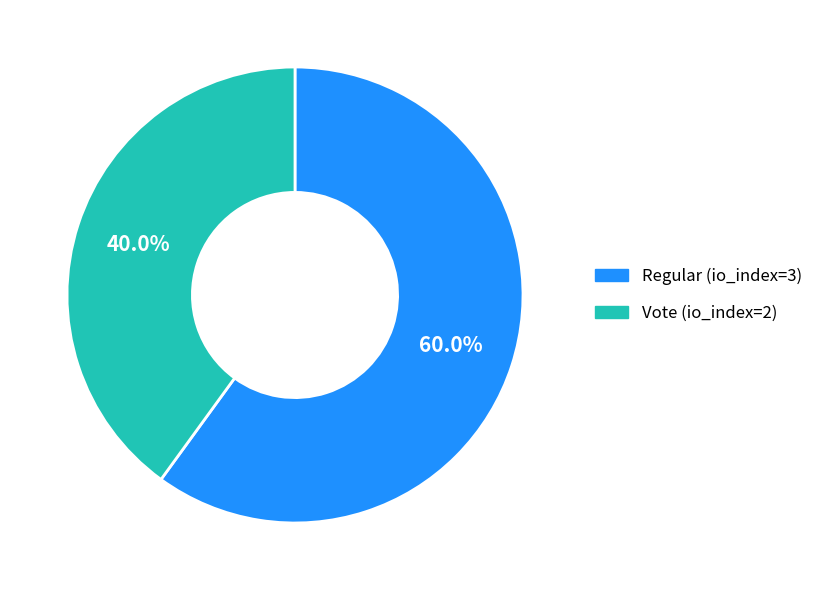

What percentage is NOT represented by Regular (io_index=3)?

40.0%